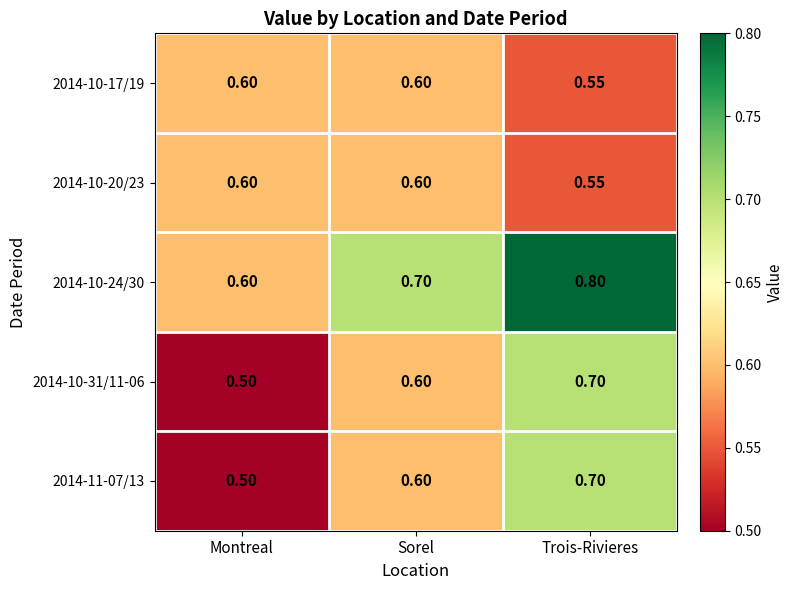

Where is 2014-10-20/23 nearest to the value 0?

Trois-Rivieres